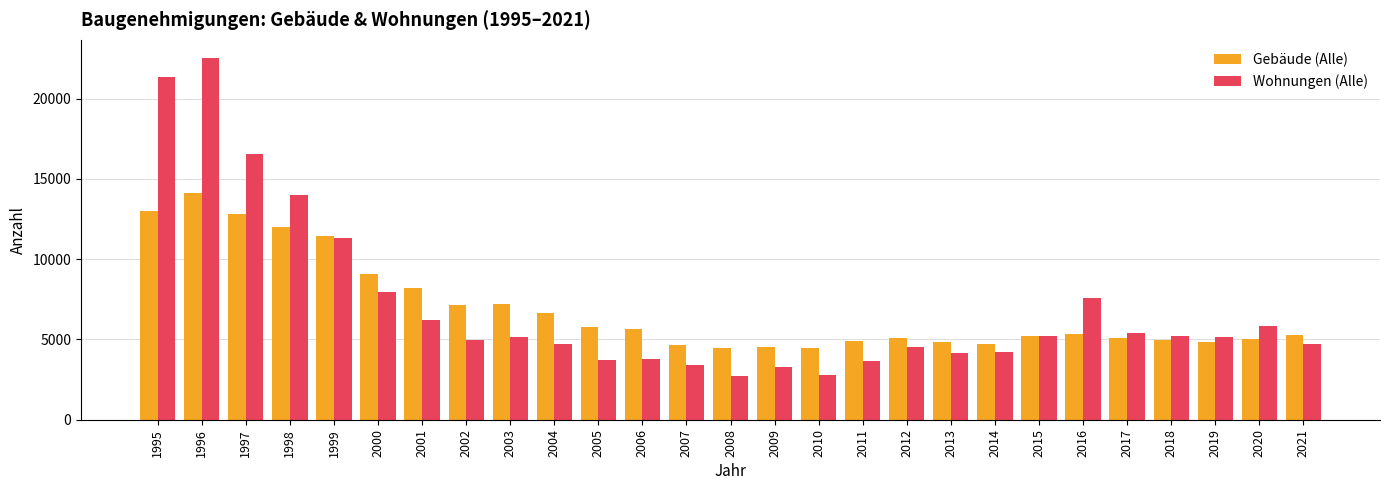

Count the number of data series in this chart.

2